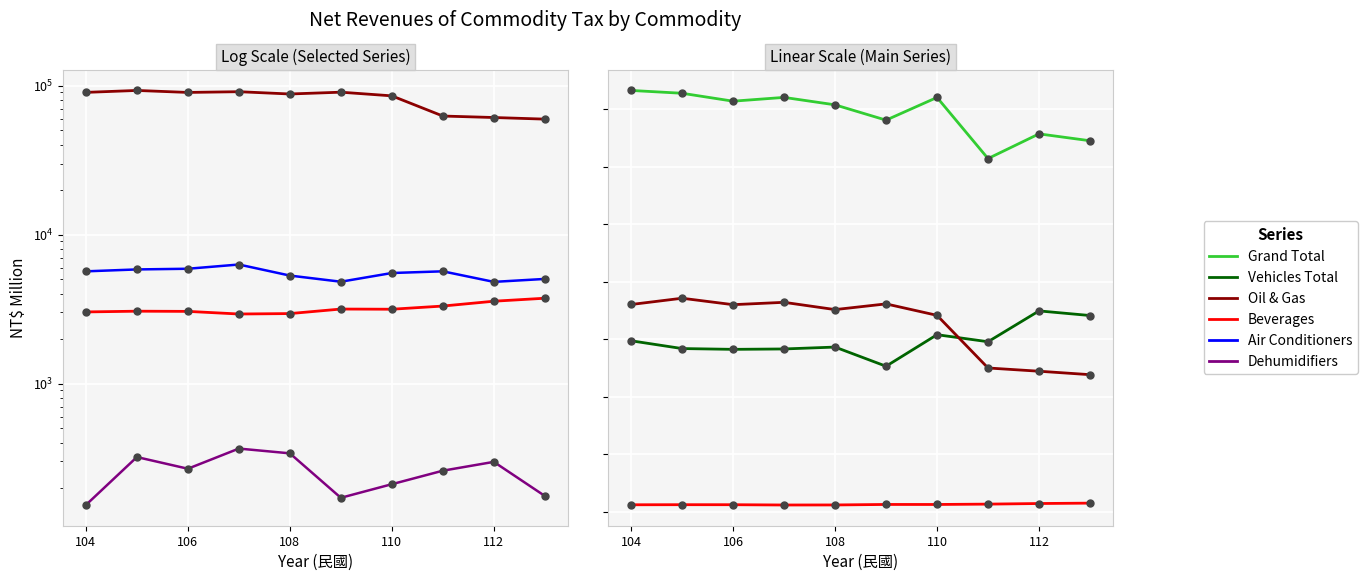

What is the total value across all series at 112?

331978